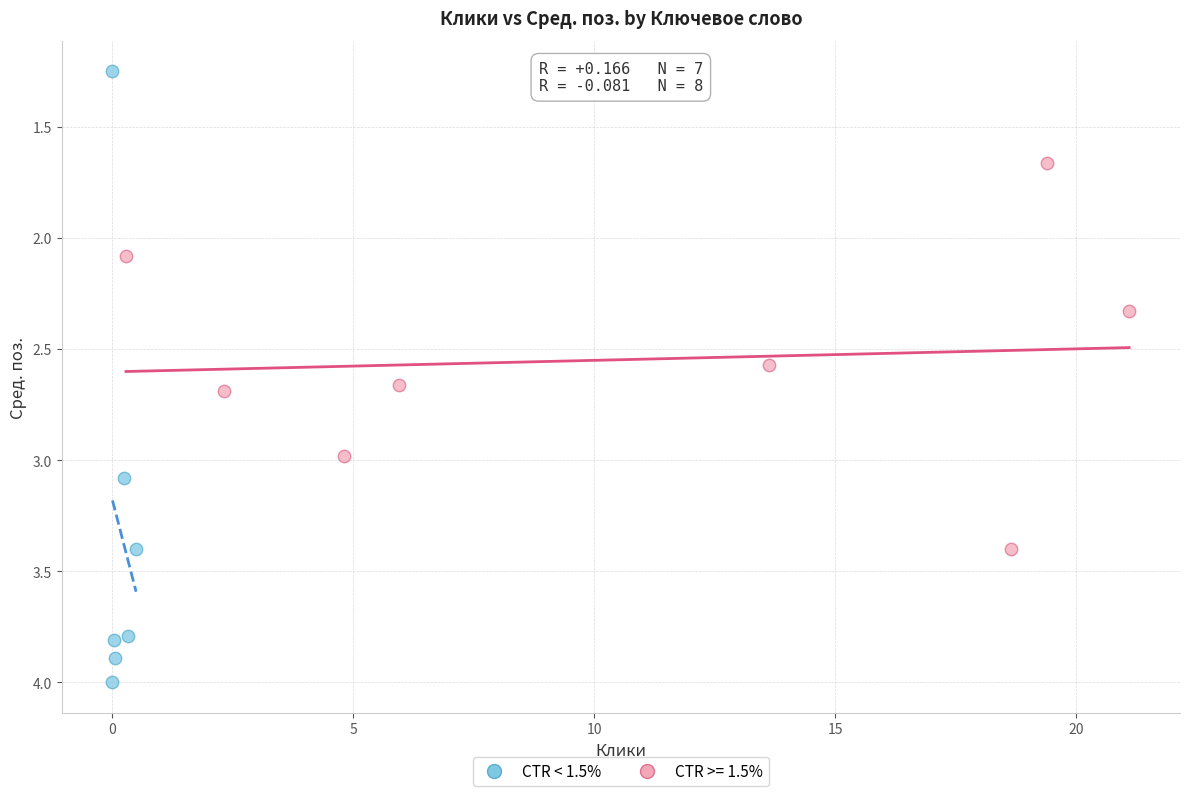

Which series reaches the minimum Y coordinate?

CTR < 1.5%